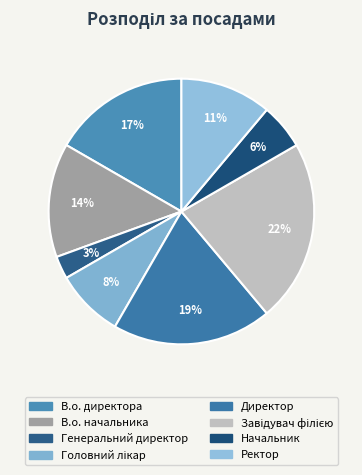

To the nearest percent, what is the difference between the Ректор and Головний лікар slice percentages?

3%